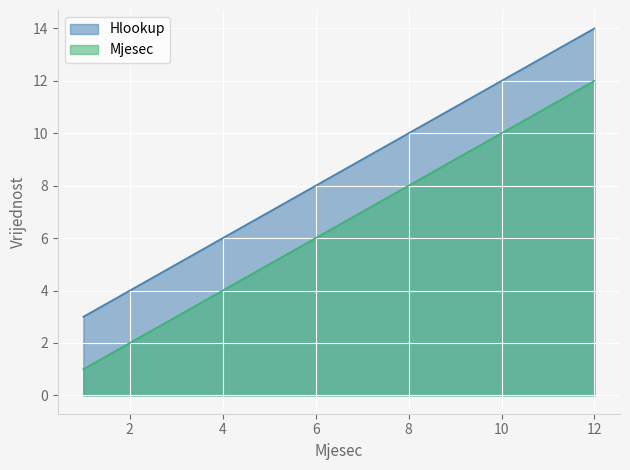

True or false: Hlookup and Mjesec intersect in this chart.

False